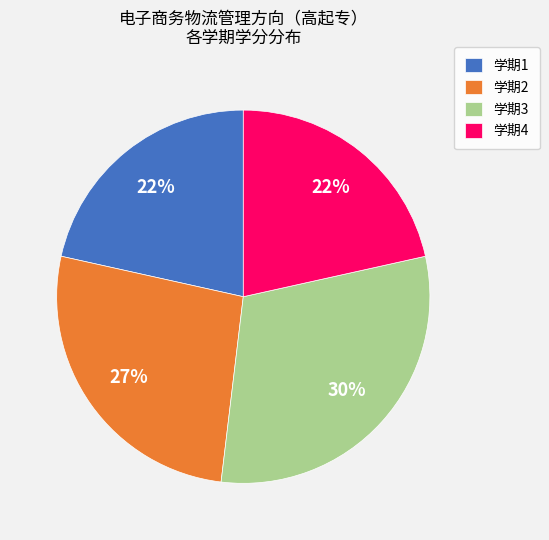

What percentage is the 学期4 slice, to the nearest percent?

22%